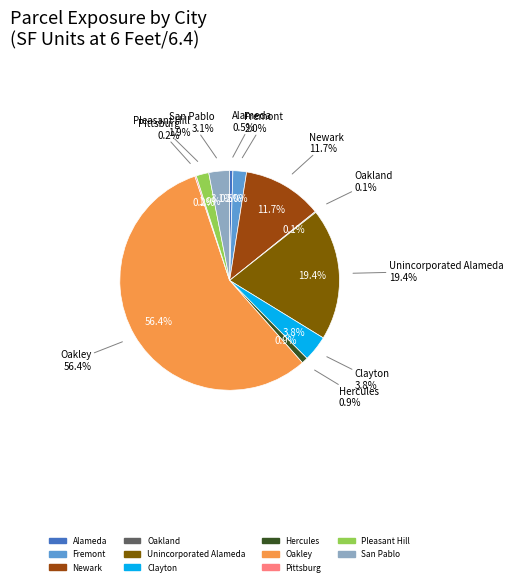

What is the ratio of the value at Unincorporated Alameda to the value at Pleasant Hill?

10.4